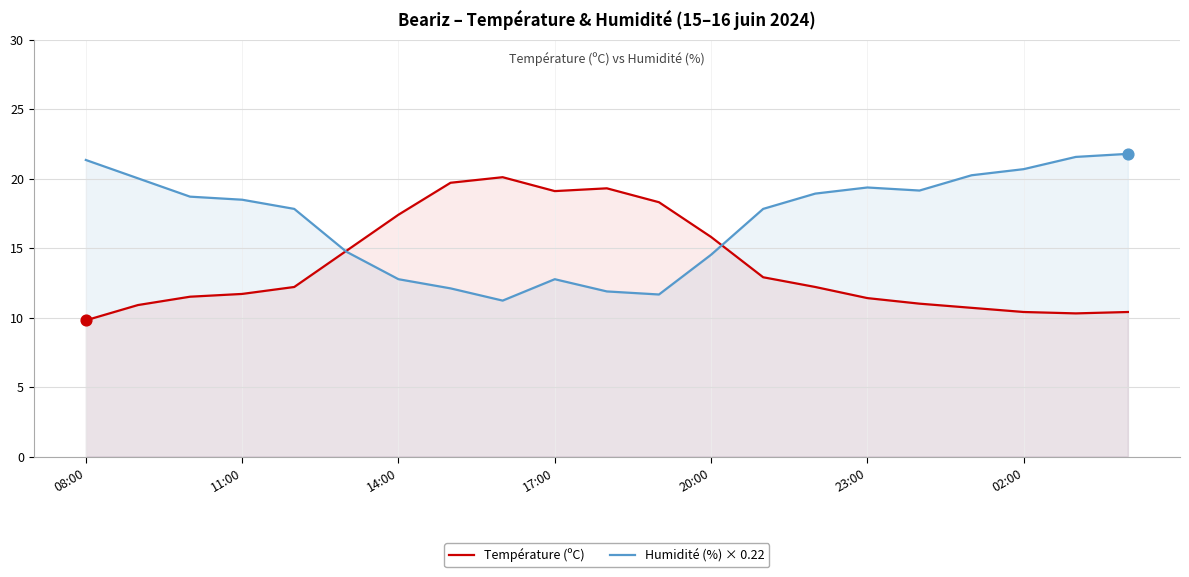

Which series has the largest total across all categories?

Humidité (%) × 0.22